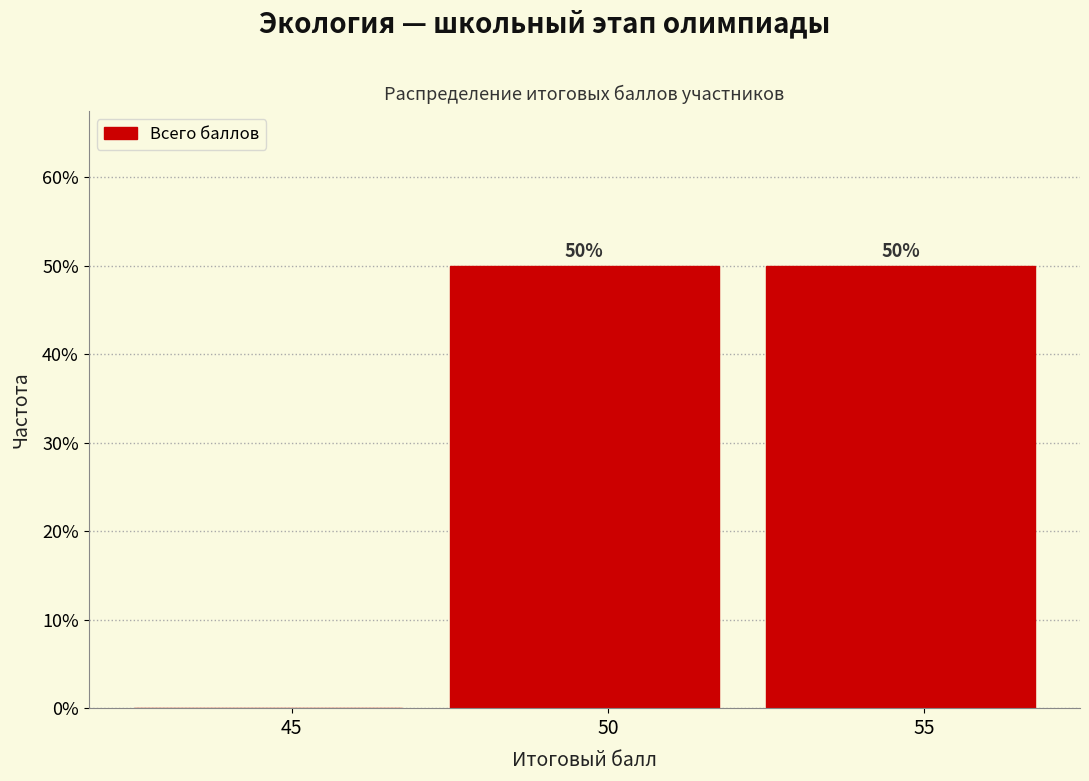

Reading right to left, what are all the values shown in this chart?

55=50	50=50	45=0